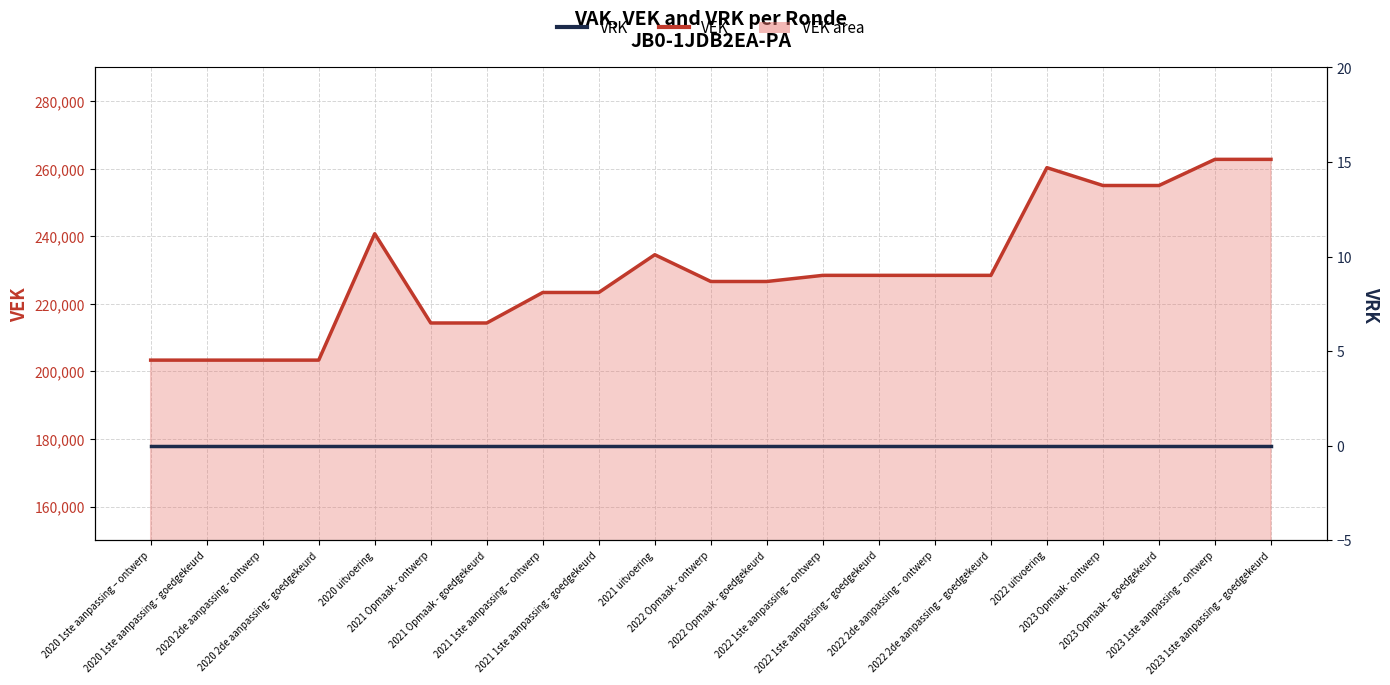

Is it true that the value at 2021 Opmaak - ontwerp is 214350?

True